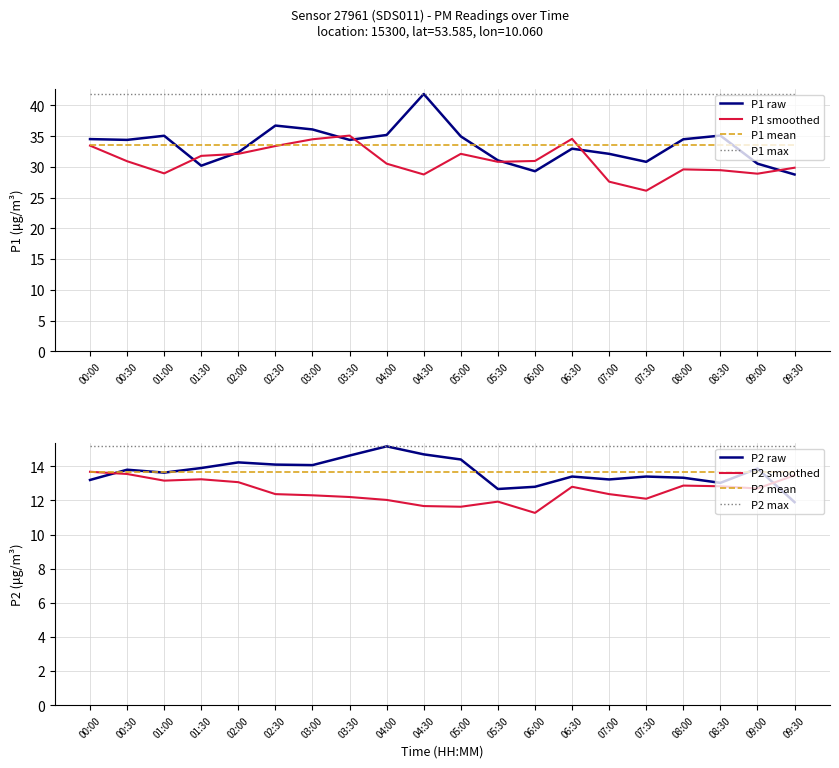

How many interior local peaks does the P2 series have?

6